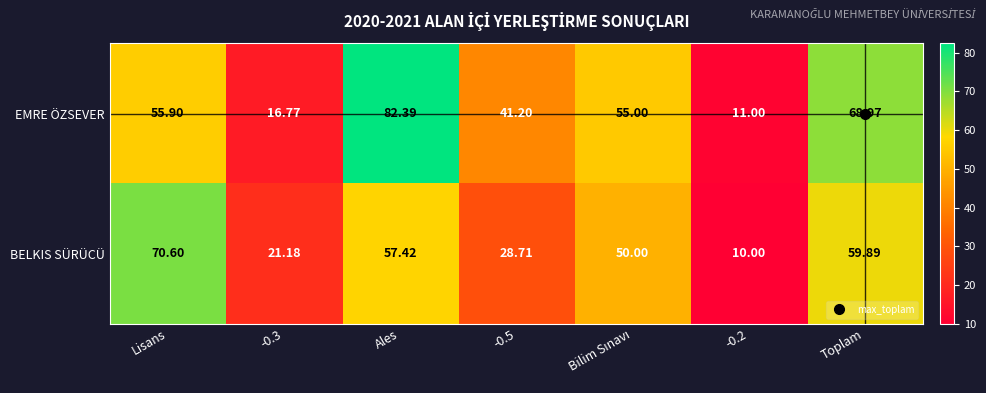

Rank the series by their maximum value, from lowest to highest.

BELKIS SÜRÜCÜ, EMRE ÖZSEVER